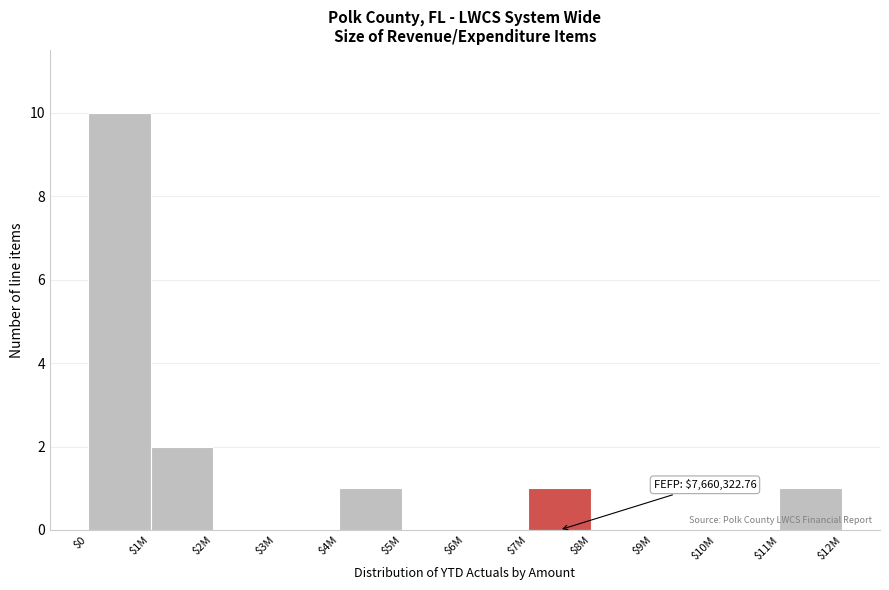

The chart shows a value of 0 at $8M. True or false?

True